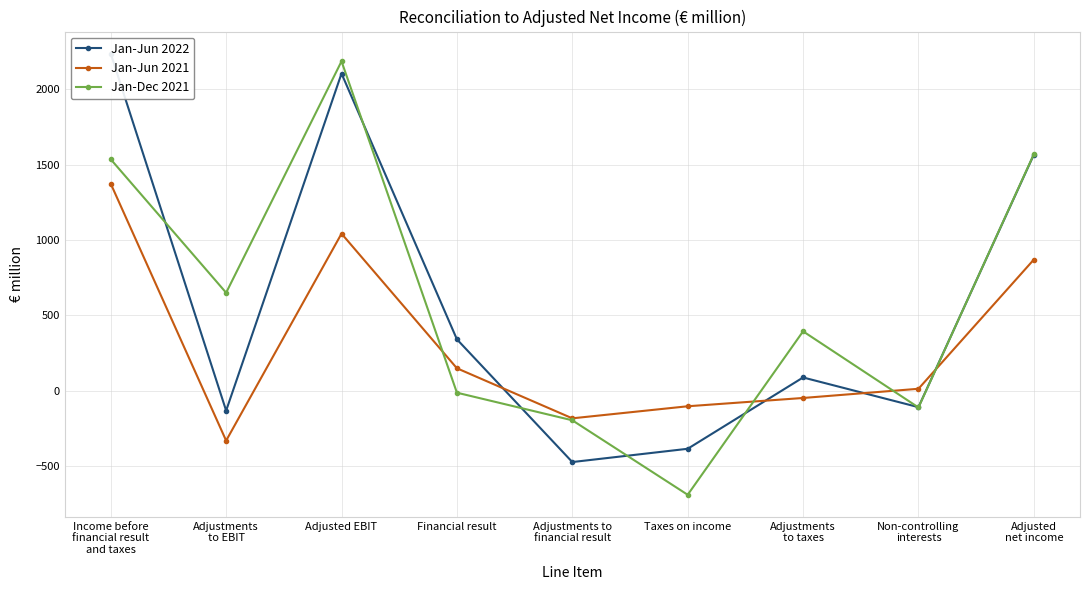

True or false: Jan-Jun 2022 and Jan-Jun 2021 cross at least once.

True